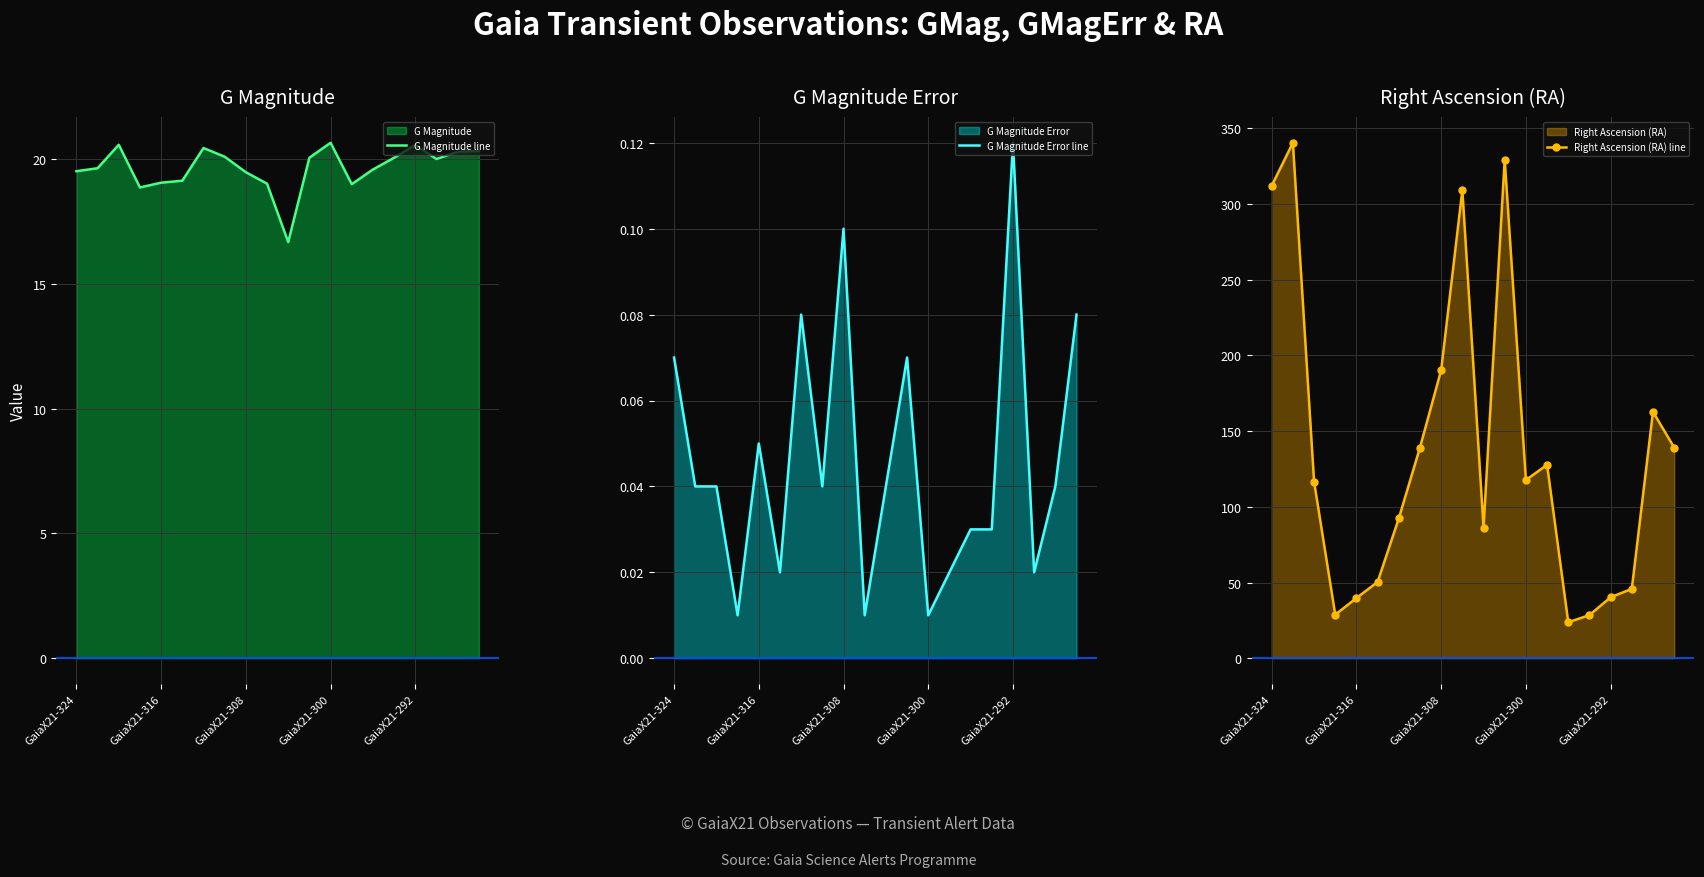

True or false: G Magnitude line and Right Ascension (RA) line cross at least once.

False